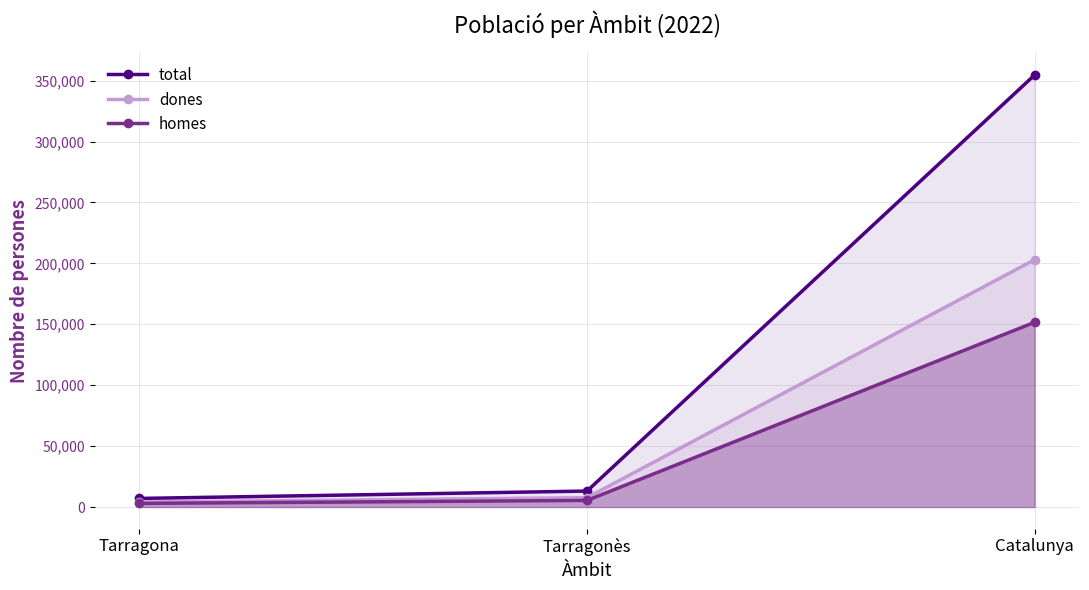

Reading left to right, what are all the values shown in this chart?

total: 7055.8	13103.0	354643.7
dones: 4071.6	7672.3	203011.1
homes: 2984.2	5430.8	151632.6